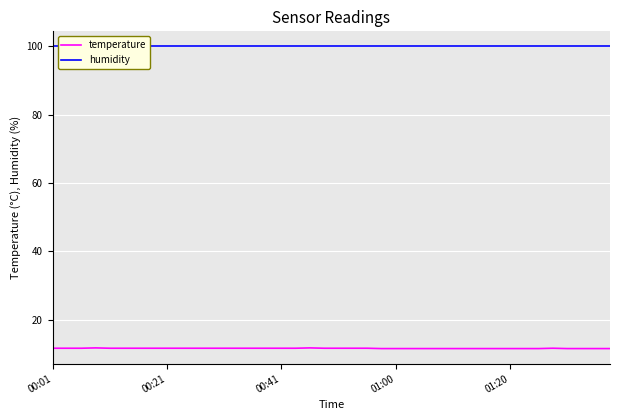

How many interior local peaks does the temperature series have?

3